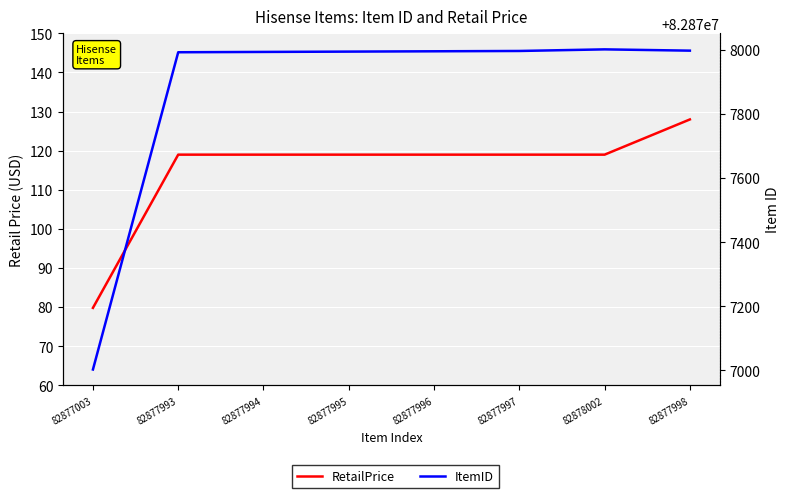

At 82877998, list the series in order from smallest to largest.

RetailPrice, ItemID